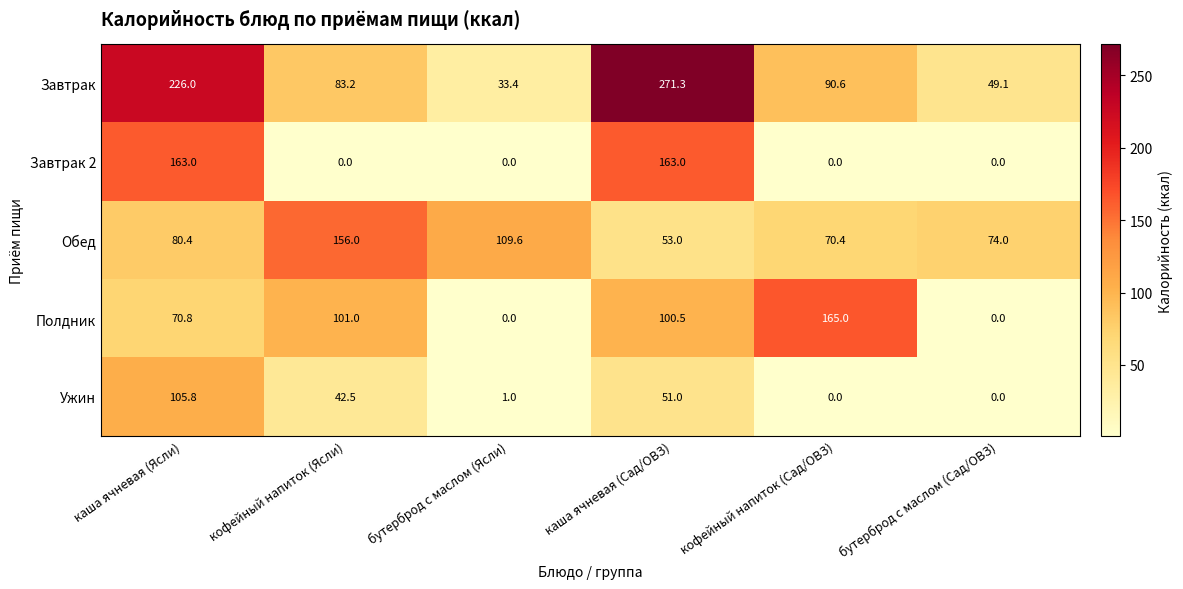

Reading left to right, what are all the values shown in this chart?

Завтрак: каша ячневая (Ясли)=226.0	кофейный напиток (Ясли)=83.2	бутерброд с маслом (Ясли)=33.4	каша ячневая (Сад/ОВЗ)=271.3	кофейный напиток (Сад/ОВЗ)=90.6	бутерброд с маслом (Сад/ОВЗ)=49.1
Завтрак 2: каша ячневая (Ясли)=163.0	кофейный напиток (Ясли)=0.0	бутерброд с маслом (Ясли)=0.0	каша ячневая (Сад/ОВЗ)=163.0	кофейный напиток (Сад/ОВЗ)=0.0	бутерброд с маслом (Сад/ОВЗ)=0.0
Обед: каша ячневая (Ясли)=80.4	кофейный напиток (Ясли)=156.0	бутерброд с маслом (Ясли)=109.6	каша ячневая (Сад/ОВЗ)=53.0	кофейный напиток (Сад/ОВЗ)=70.4	бутерброд с маслом (Сад/ОВЗ)=74.0
Полдник: каша ячневая (Ясли)=70.8	кофейный напиток (Ясли)=101.0	бутерброд с маслом (Ясли)=0.0	каша ячневая (Сад/ОВЗ)=100.5	кофейный напиток (Сад/ОВЗ)=165.0	бутерброд с маслом (Сад/ОВЗ)=0.0
Ужин: каша ячневая (Ясли)=105.8	кофейный напиток (Ясли)=42.5	бутерброд с маслом (Ясли)=1.0	каша ячневая (Сад/ОВЗ)=51.0	кофейный напиток (Сад/ОВЗ)=0.0	бутерброд с маслом (Сад/ОВЗ)=0.0